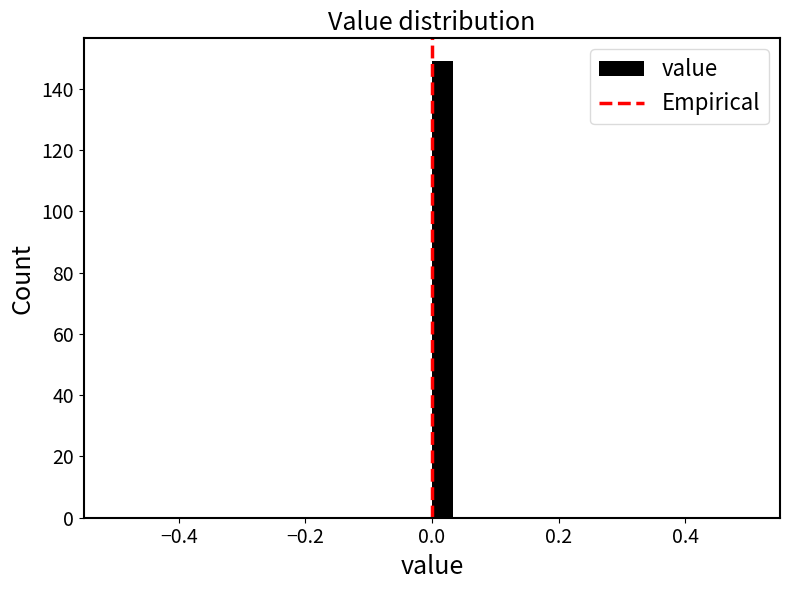

Around what value on the x-axis is the tallest bar? Give the approximate position of its centre, as read against the axis.

0.02